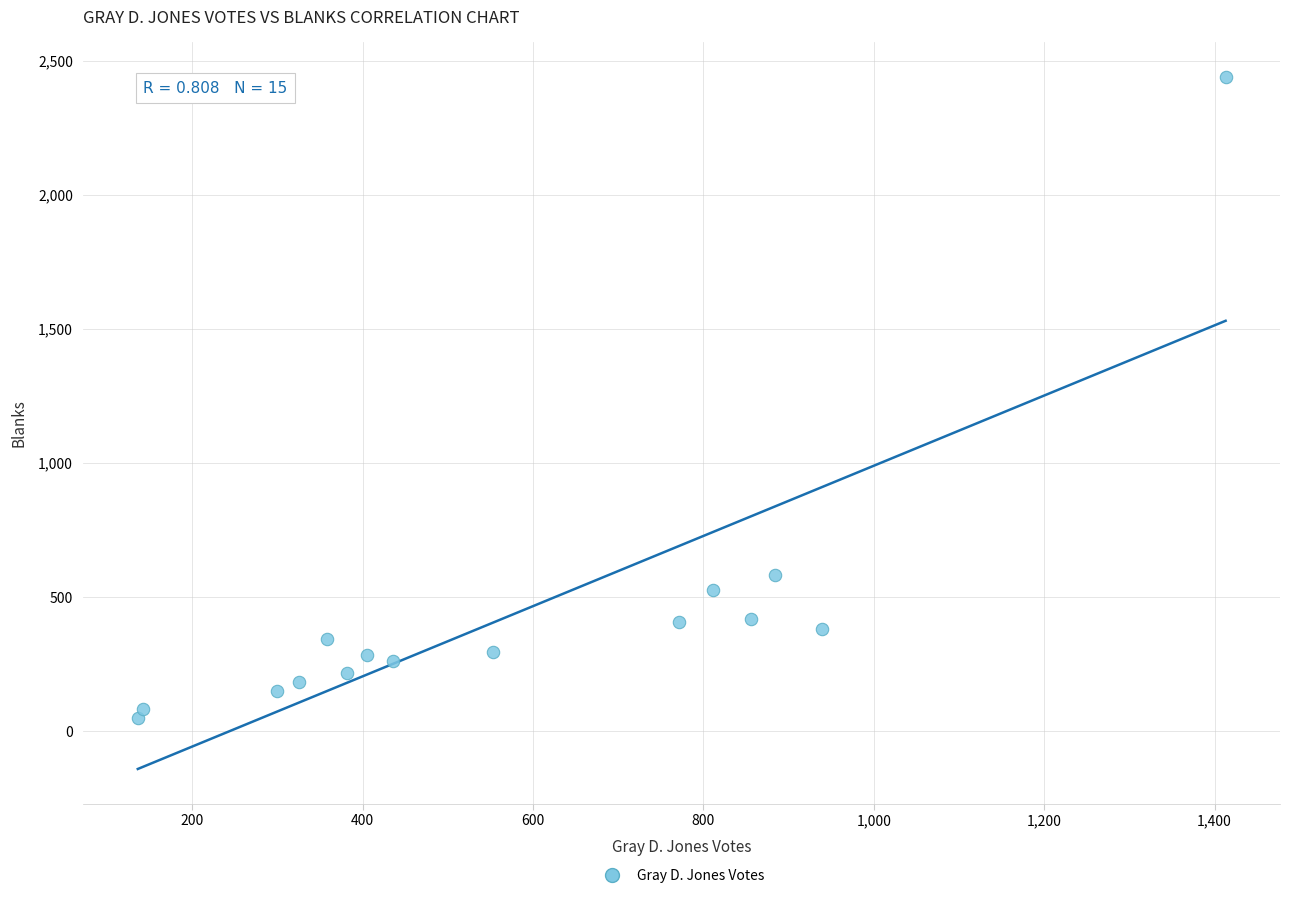

What Y value in the scatter plot is closest to 1244?

582